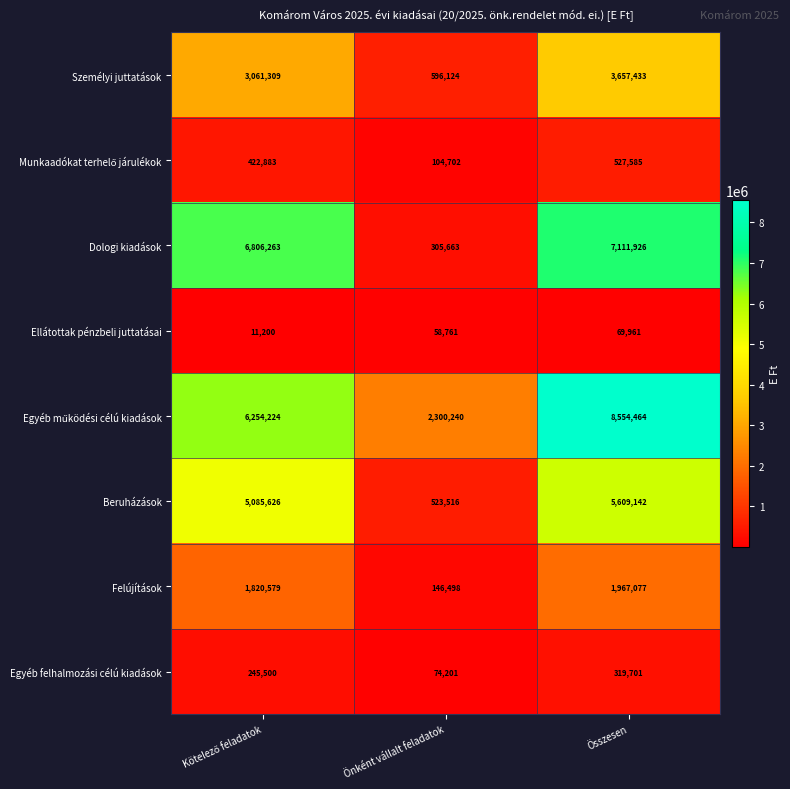

How many categories are shown in the chart?

3